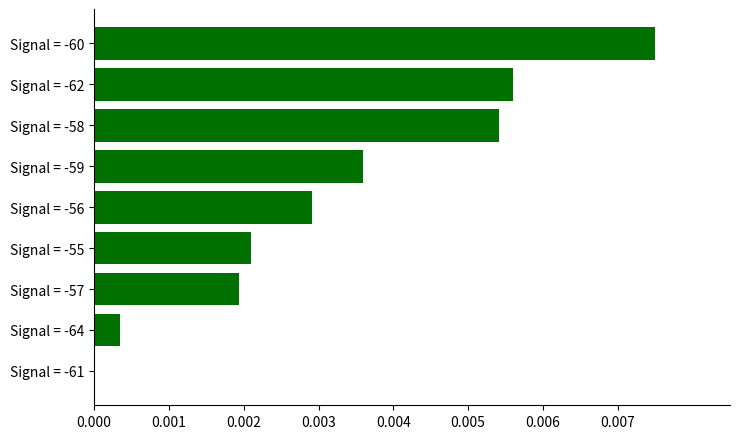

Are the bars horizontal?

Yes